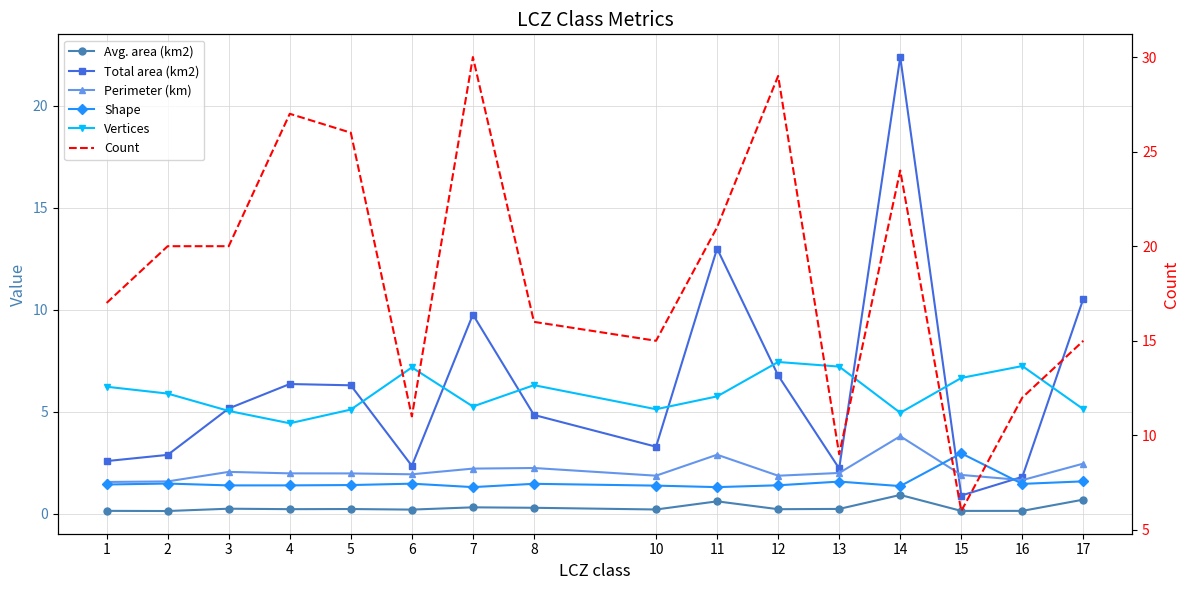

What is the highest value of the Shape series?

3.0